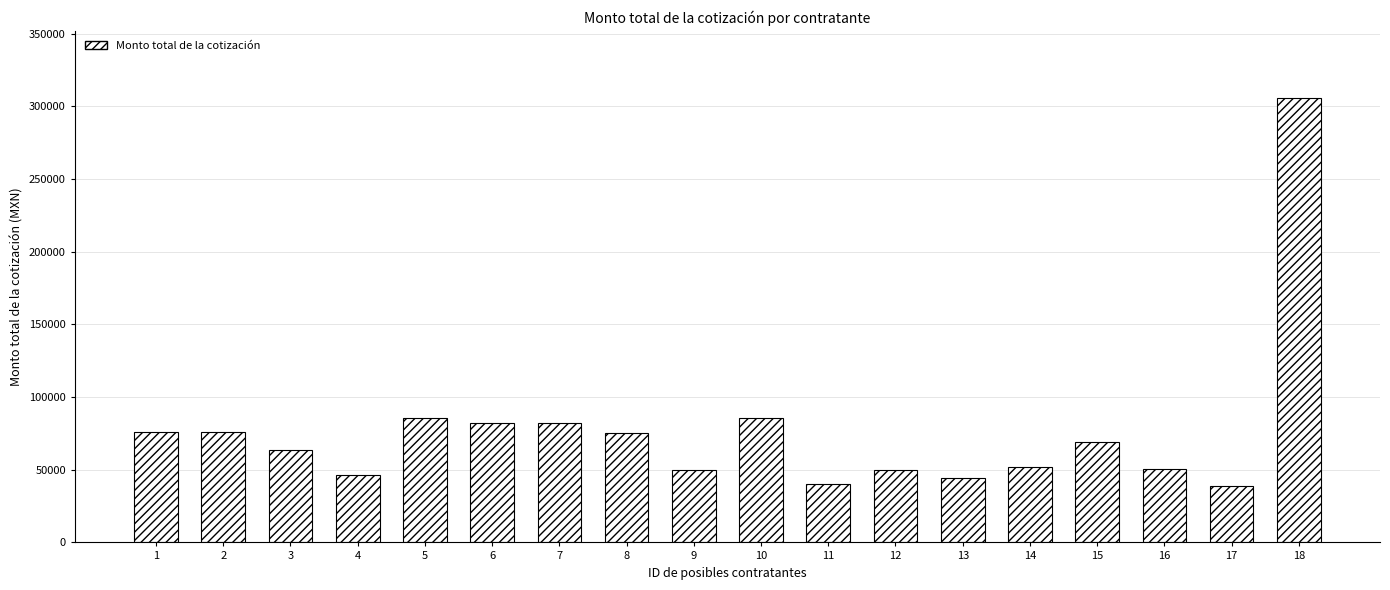

What is the minimum value shown in the chart?

38775.9